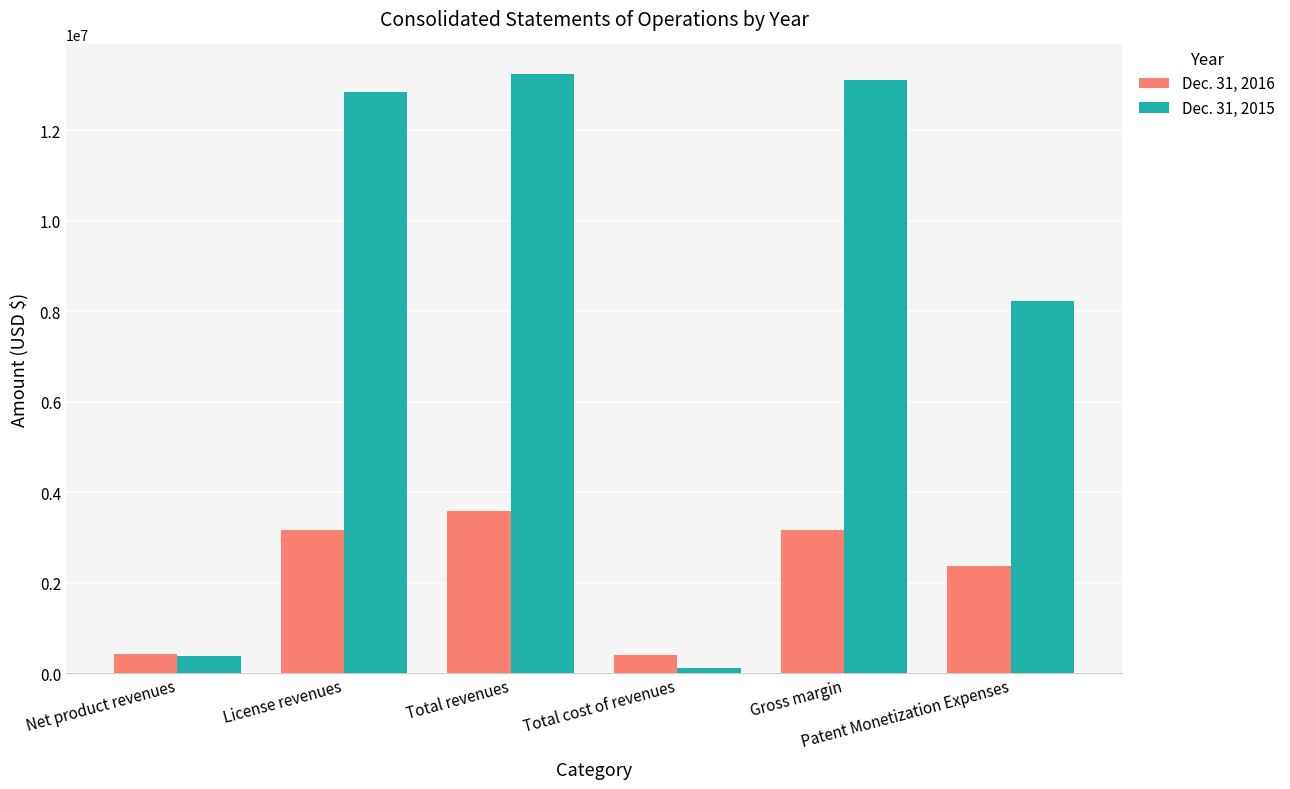

What is the value of the Dec. 31, 2016 bar at the 4th from the left?

410924